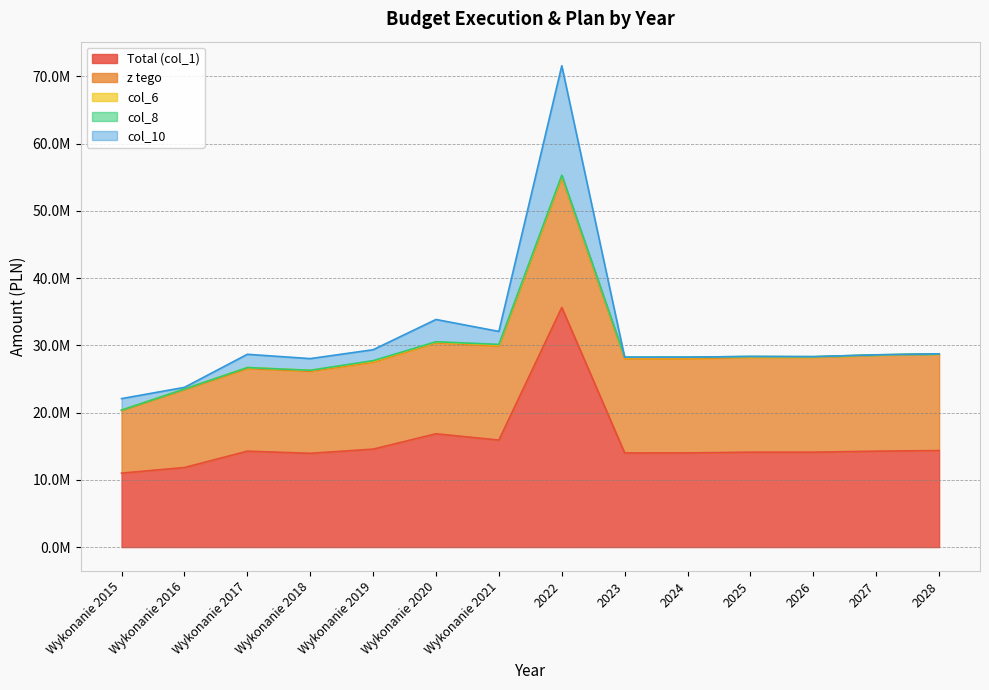

Which category has the highest value across all series?

2022